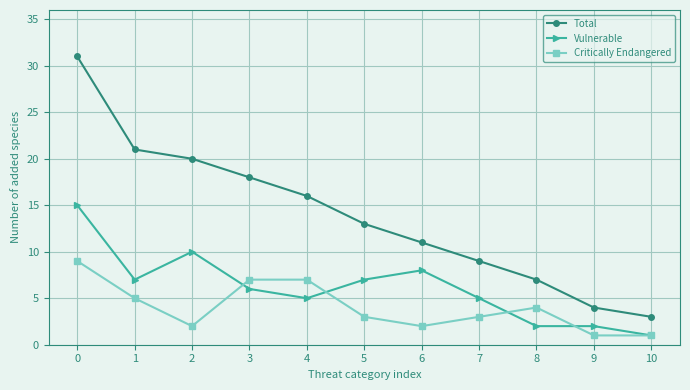

True or false: Critically Endangered and Total cross at least once.

False